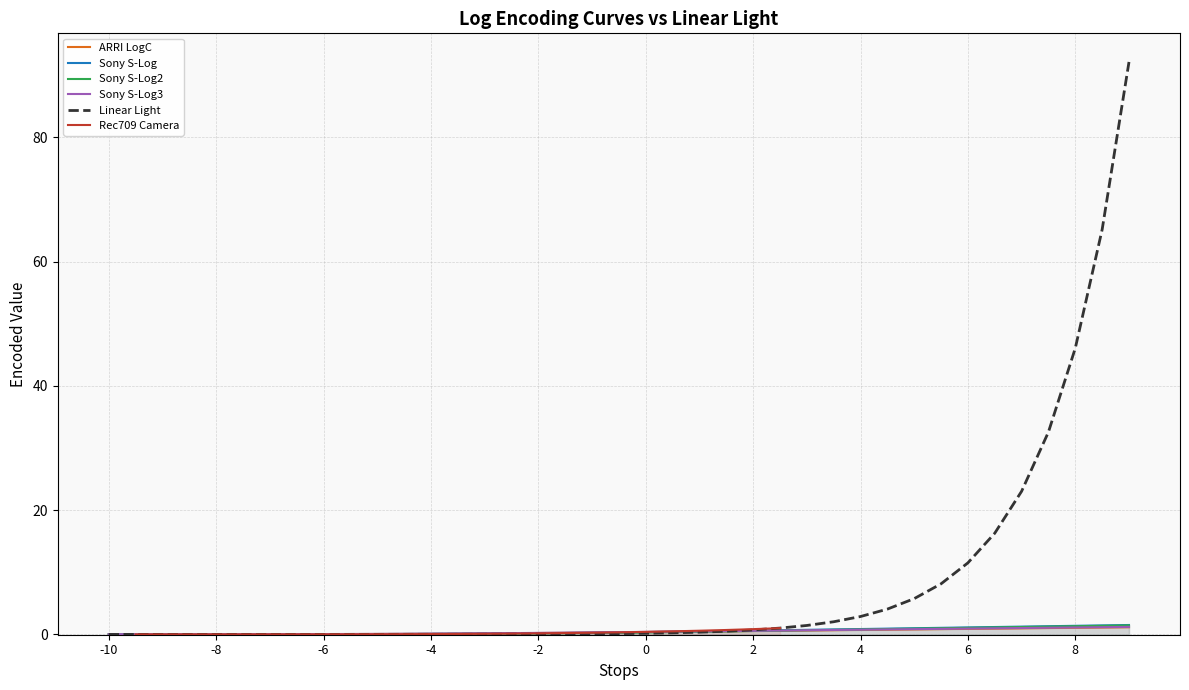

How many intersections are there between Sony S-Log2 and ARRI LogC?

1